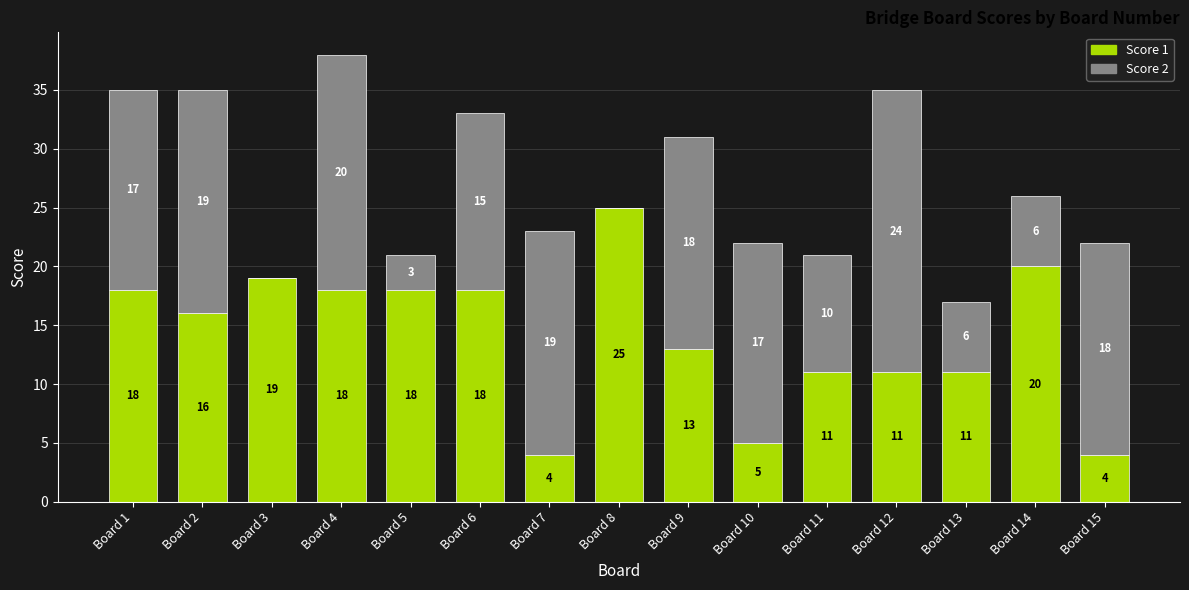

What is the average value of the Score 1 series?

14